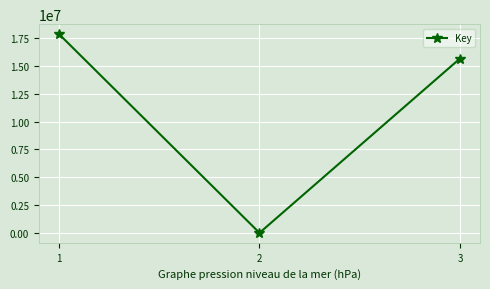

What is the sum of the values at 2 and 3?

15678160